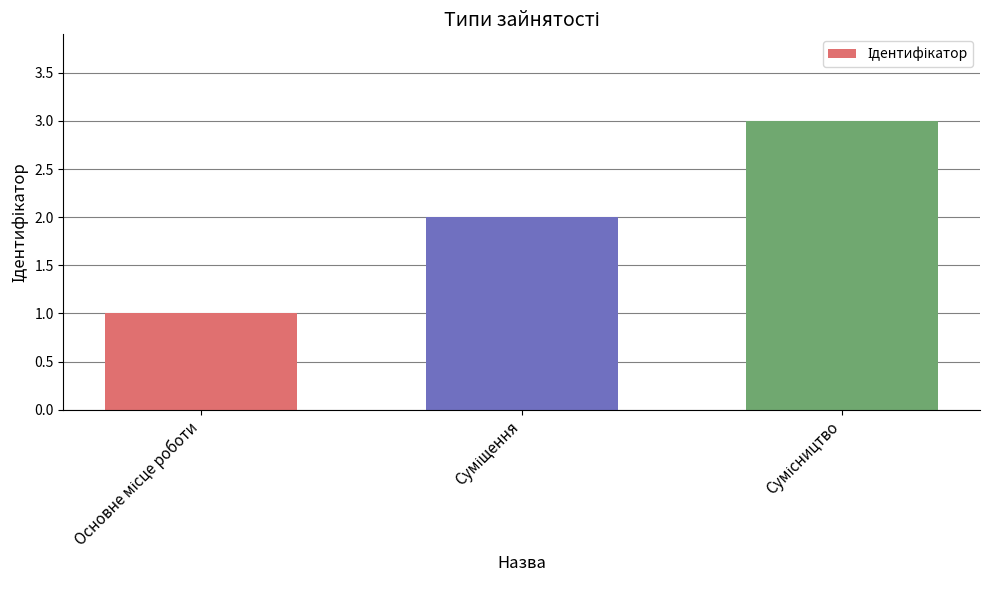

What is the greatest value displayed?

3